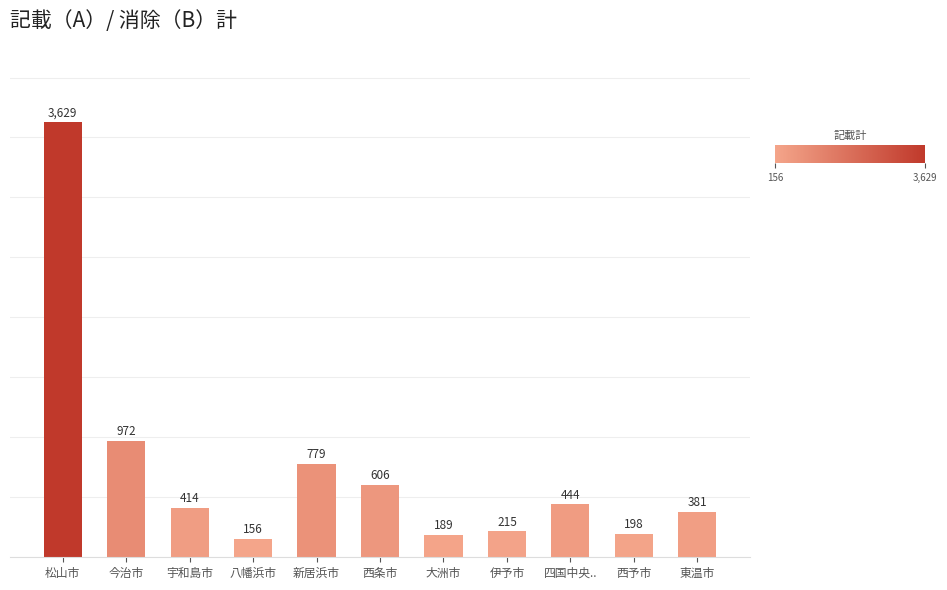

At which category does the chart reach its minimum across all series?

八幡浜市